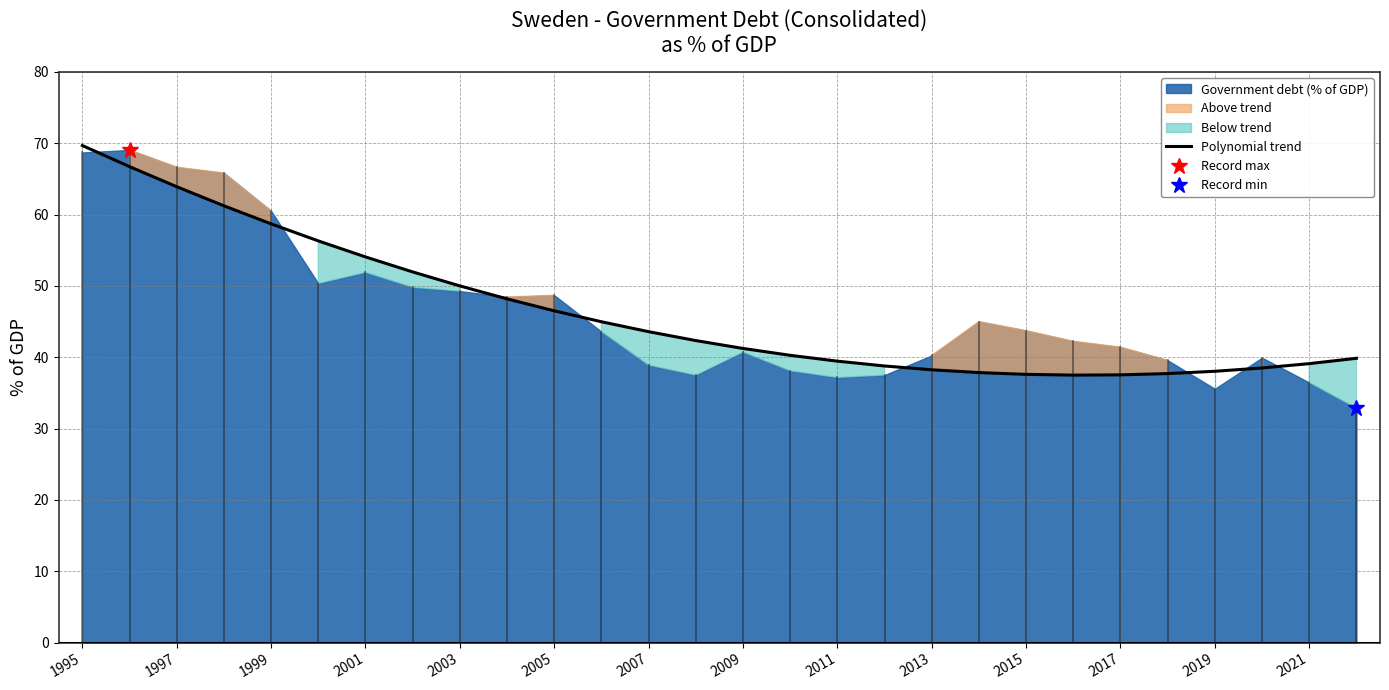

Is it true that Polynomial trend equals 58.7 at 1999?

True